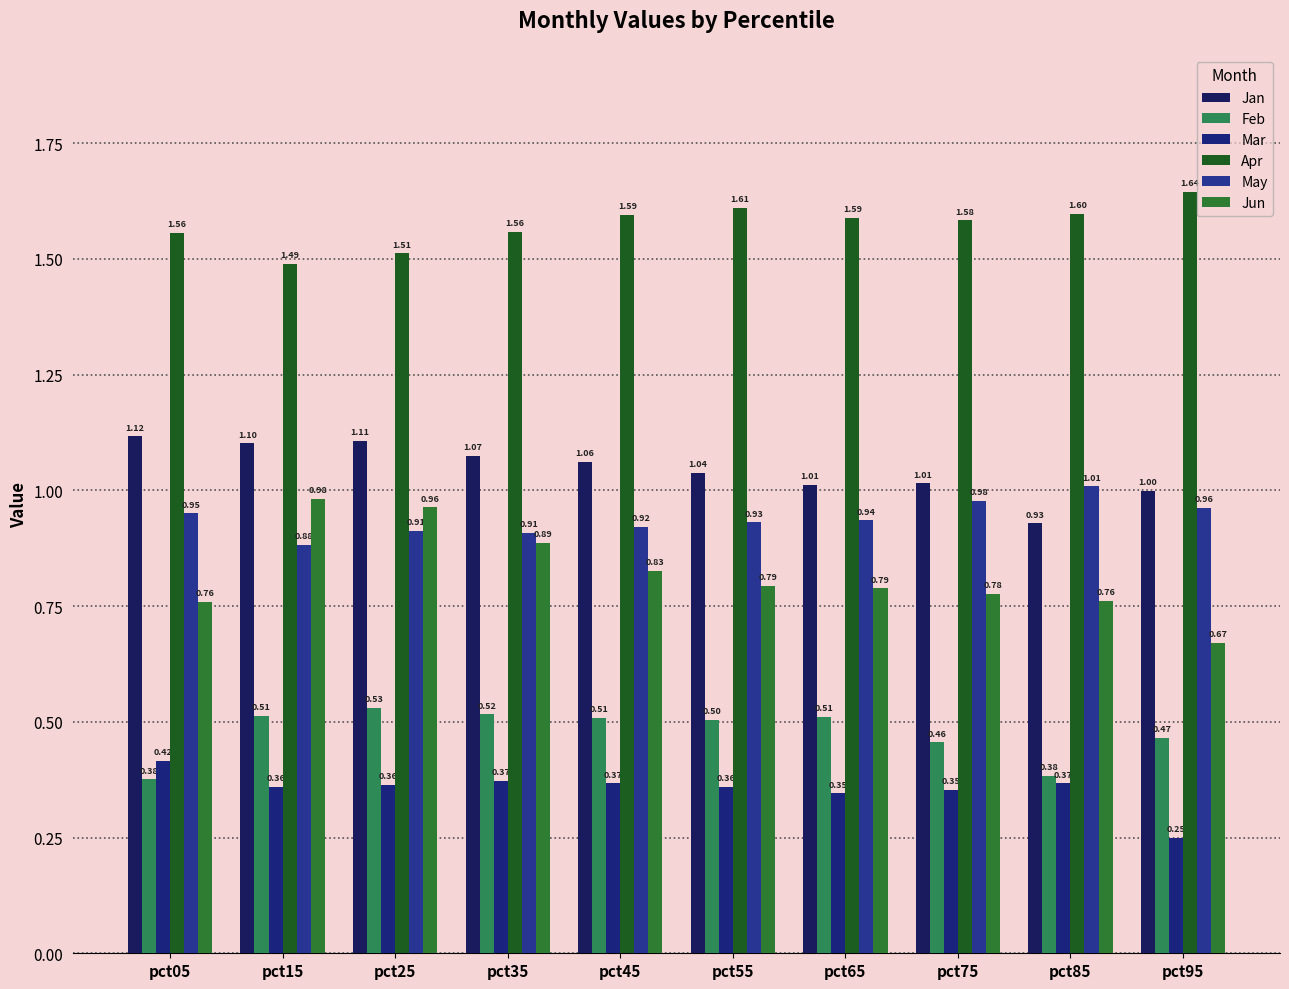

What is the sum of all Apr values?

15.7